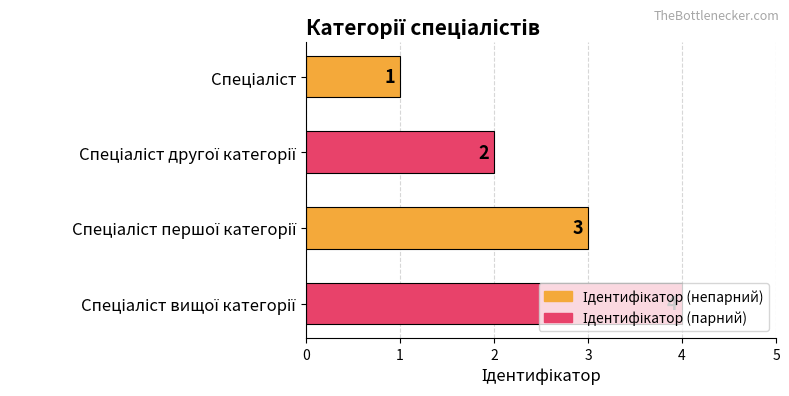

How many categories are shown in the chart?

4